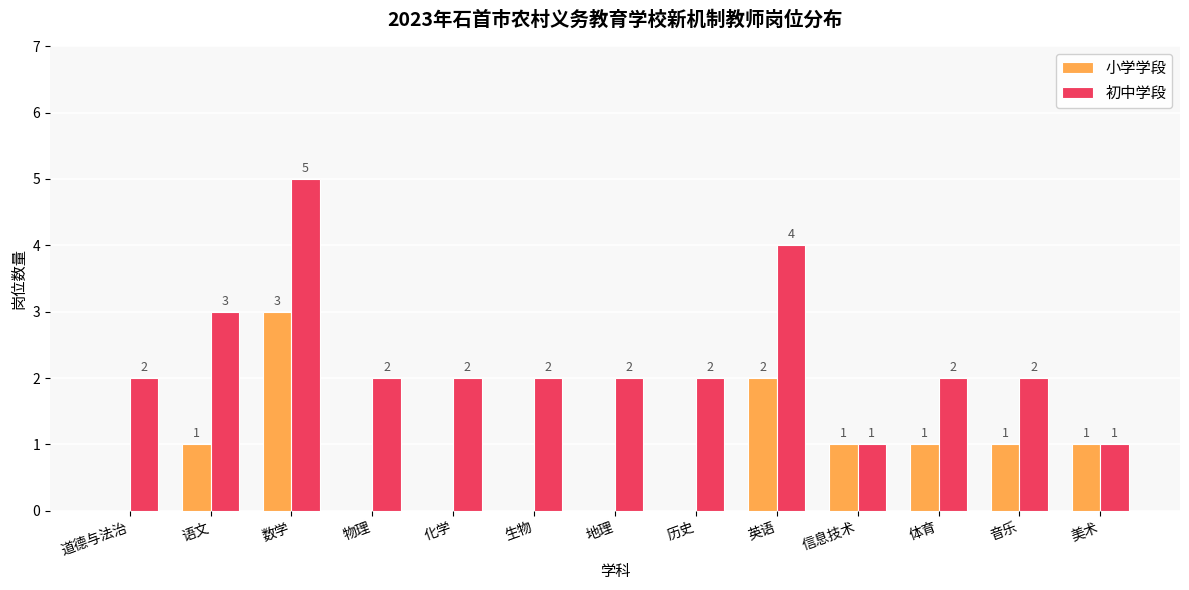

What is the sum of all 小学学段 values?

10